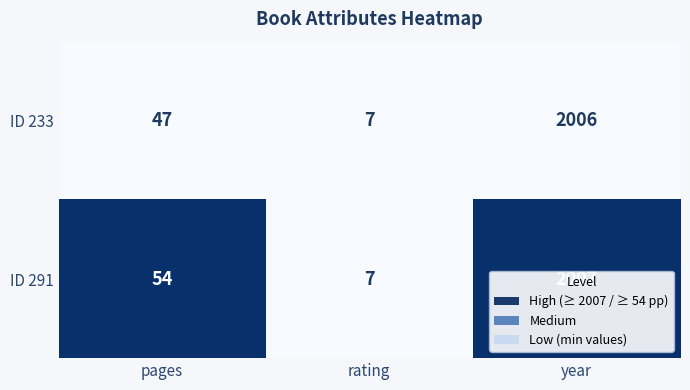

Which label corresponds to the largest value in the chart?

year